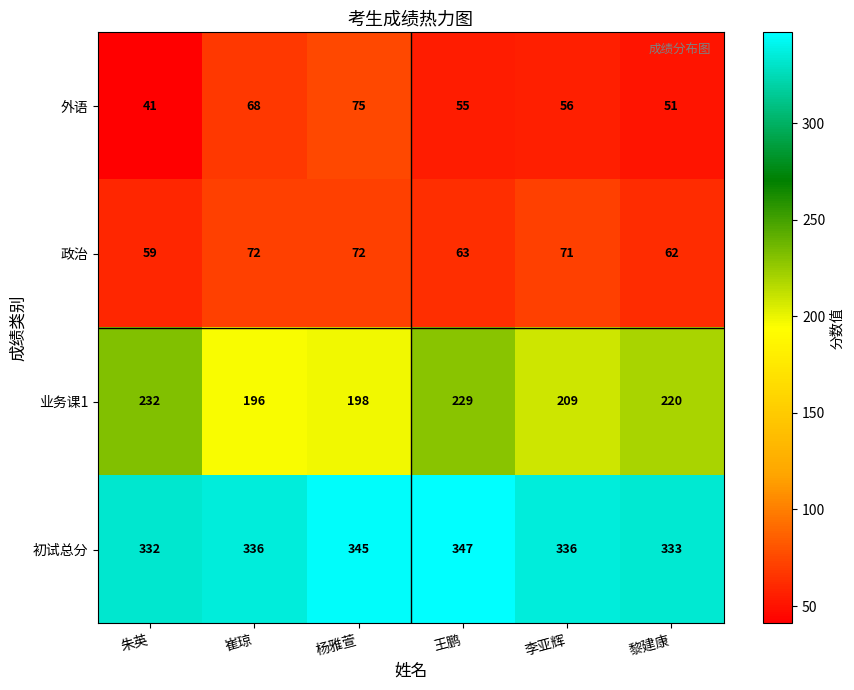

At how many categories does at least one series exceed 128?

6